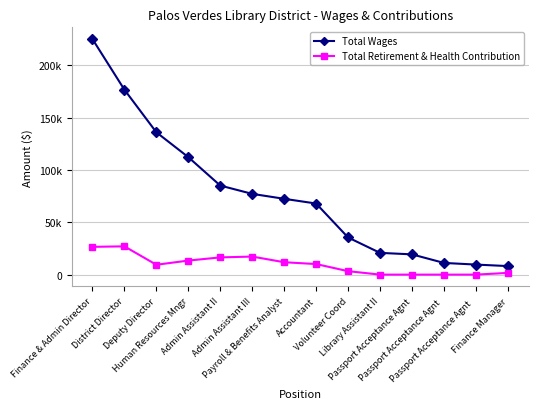

What is the highest value of the Total Wages series?

224877